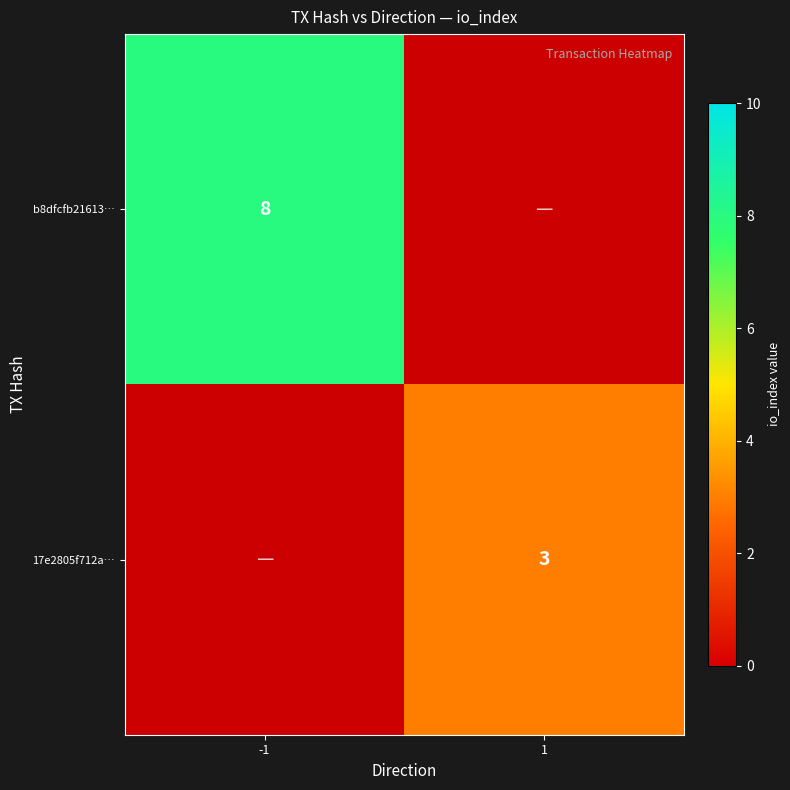

True or false: 17e2805f712a… has a value of 4 at 1.

False